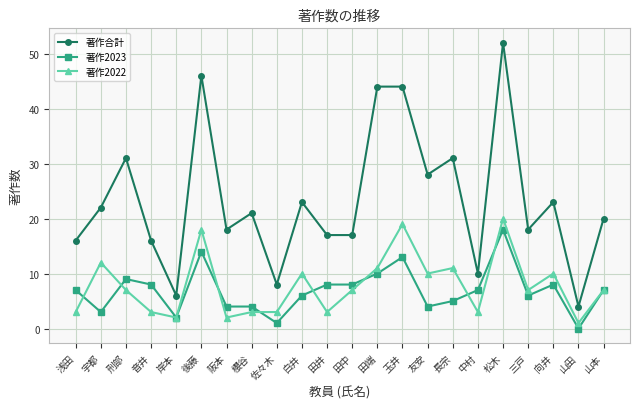

What are all the series names shown in the legend?

著作合計, 著作2023, 著作2022